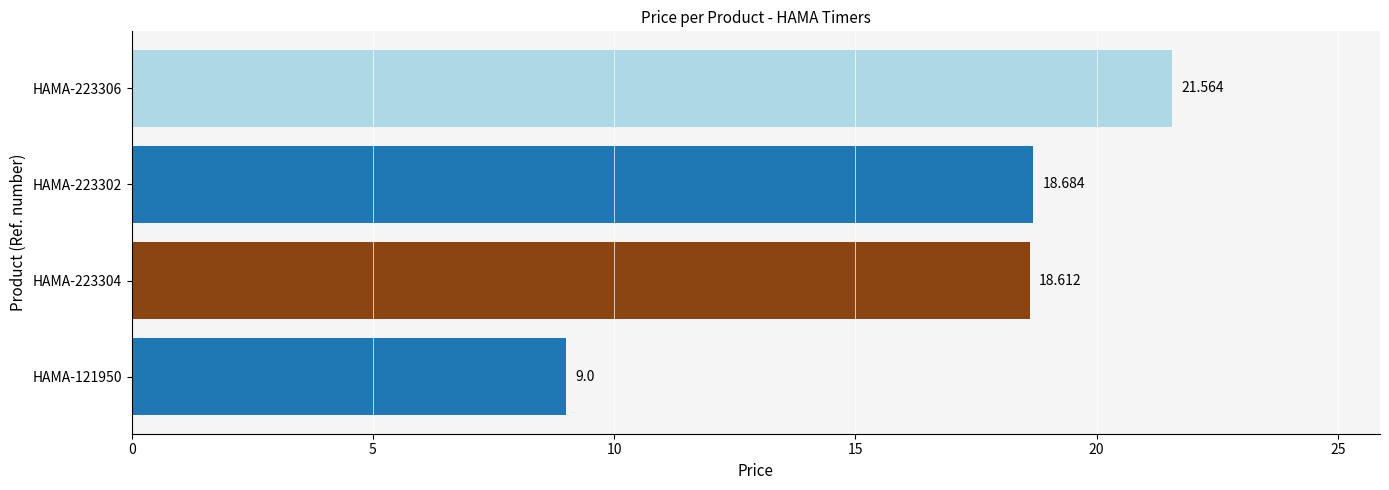

What is the minimum value shown in the chart?

9.0